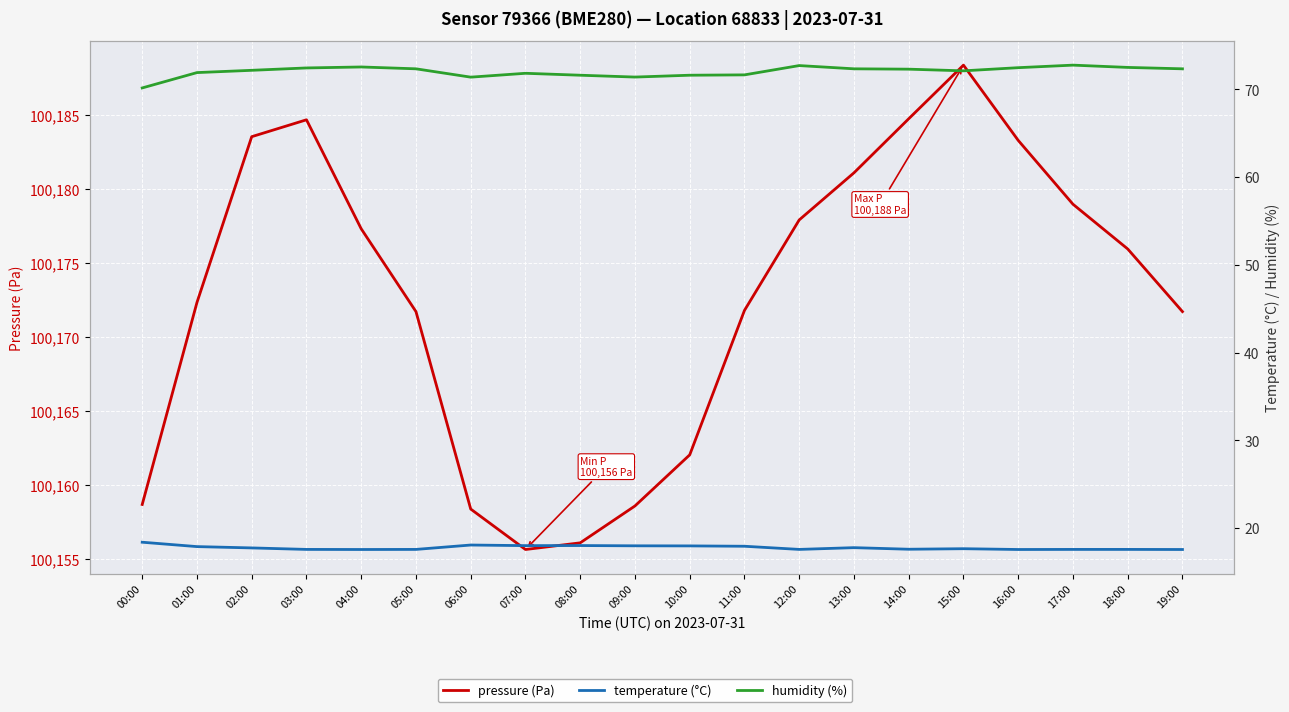

What position from the right is 06:00?

14